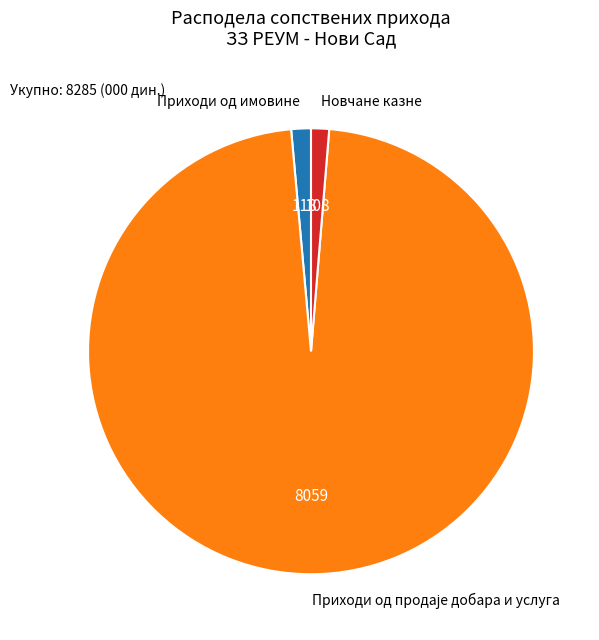

Is it true that Приходи од имовине is 1% of the pie?

True